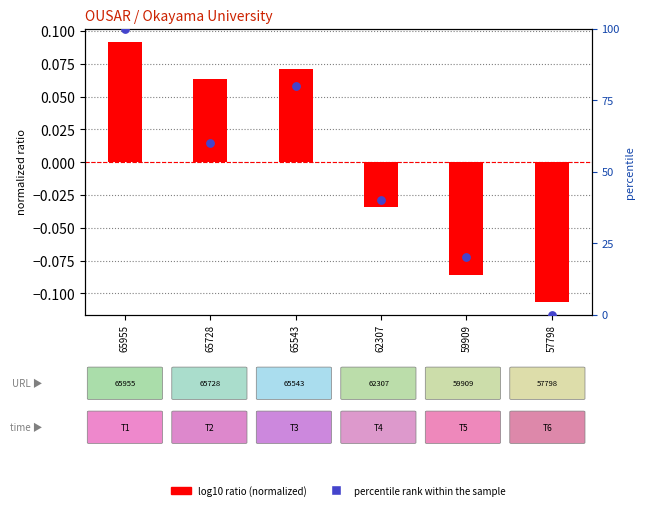

At how many categories does at least one series exceed 96?

1